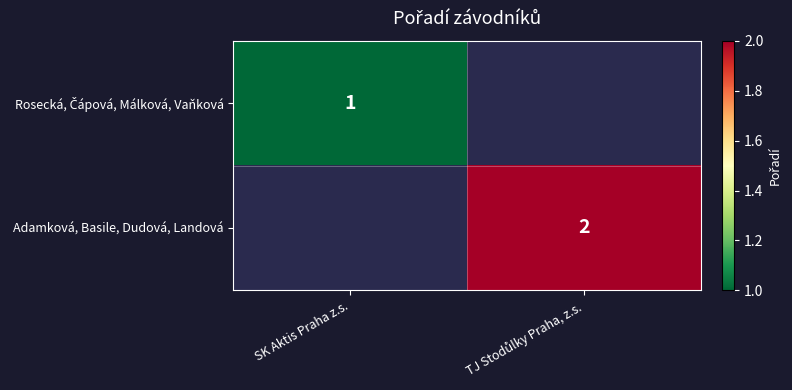

How many distinct data groups are displayed?

2